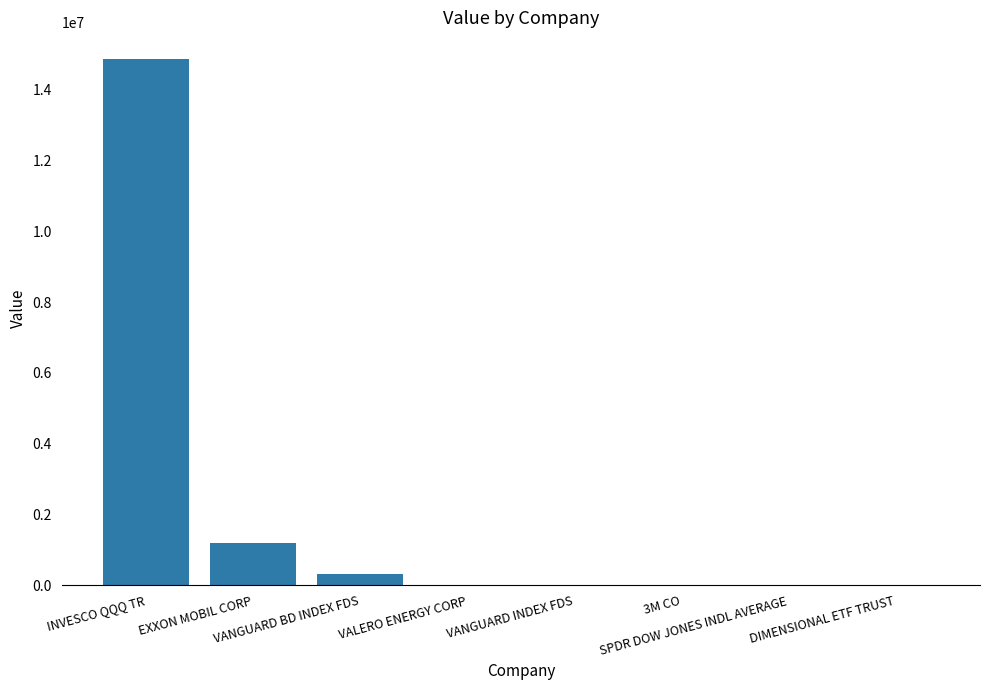

Are the bars grouped side by side (vs. stacked)?

No